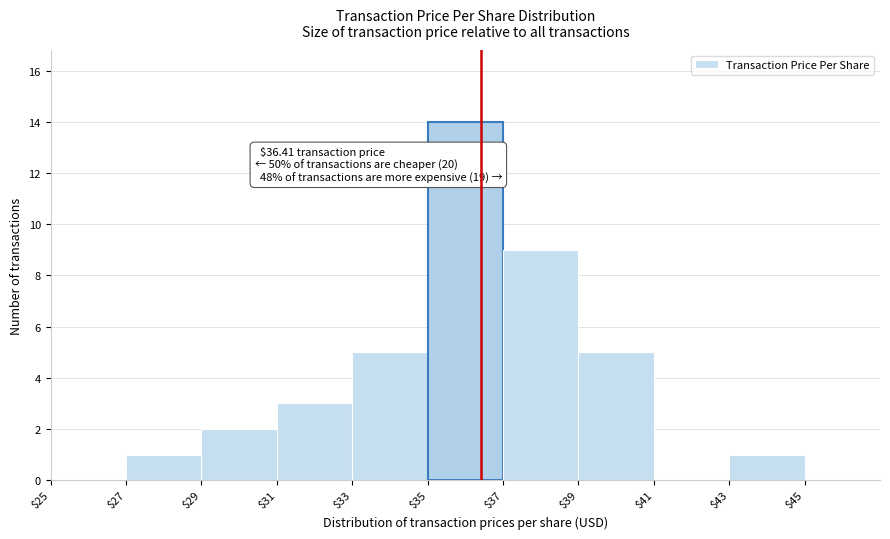

Over which range of the x-axis is the bar tallest?

35 to 37